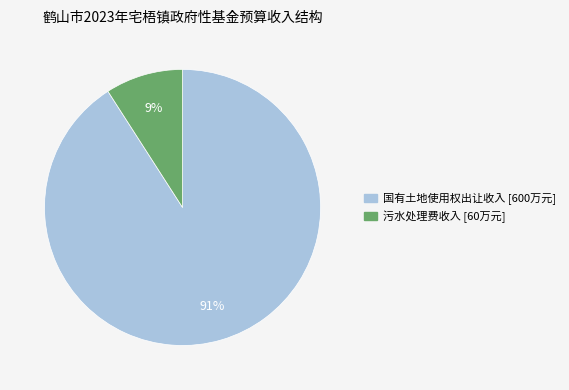

To the nearest percent, what is the difference between the 国有土地使用权出让收入 and 污水处理费收入 slice percentages?

82%